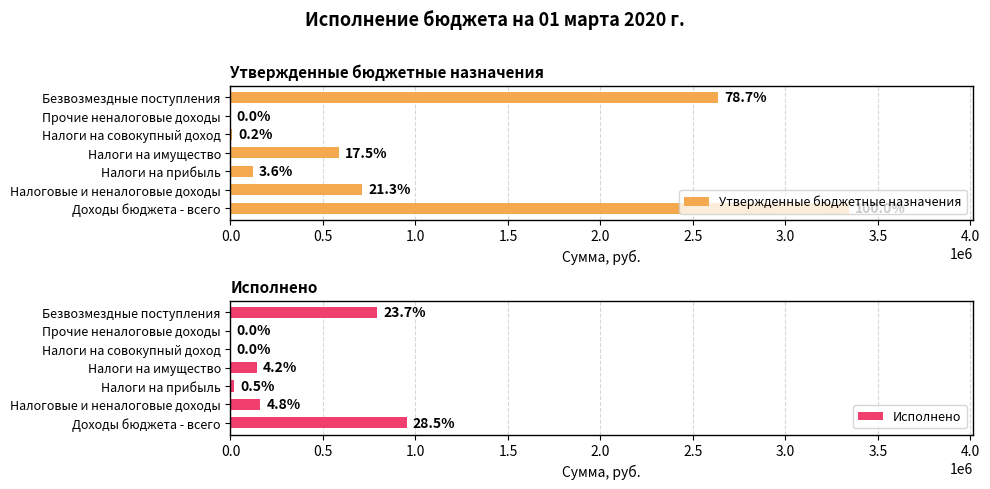

How many bars are there in total?

14